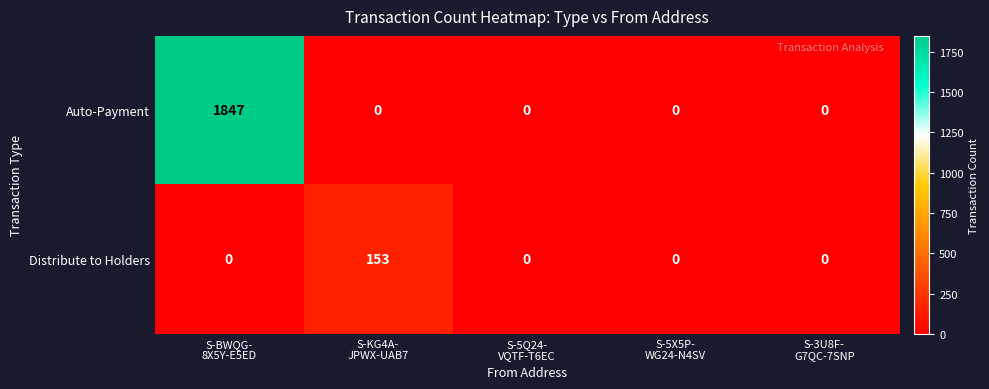

Which series has the largest total across all categories?

Auto-Payment